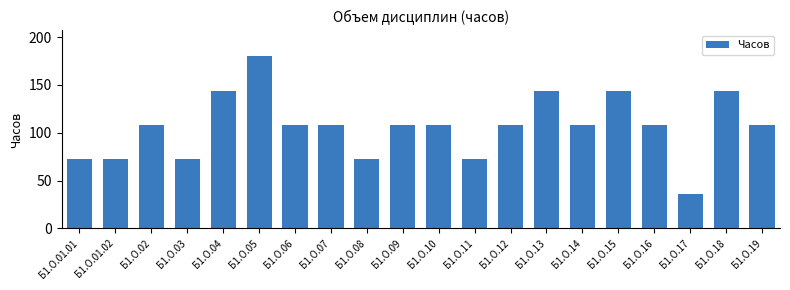

What position from the left is Б1.О.19?

20